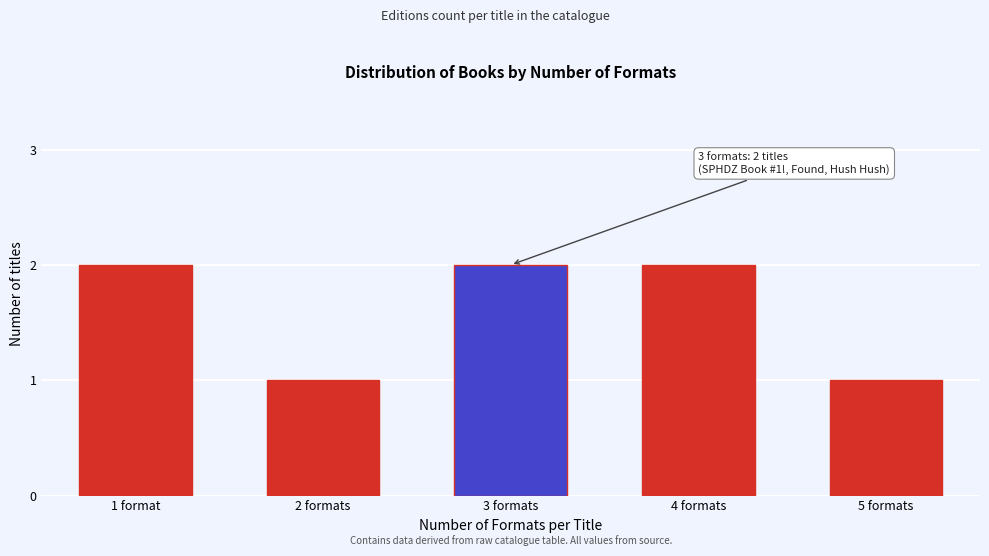

Reading left to right, transcribe all the data shown in this chart.

2	1	2	2	1